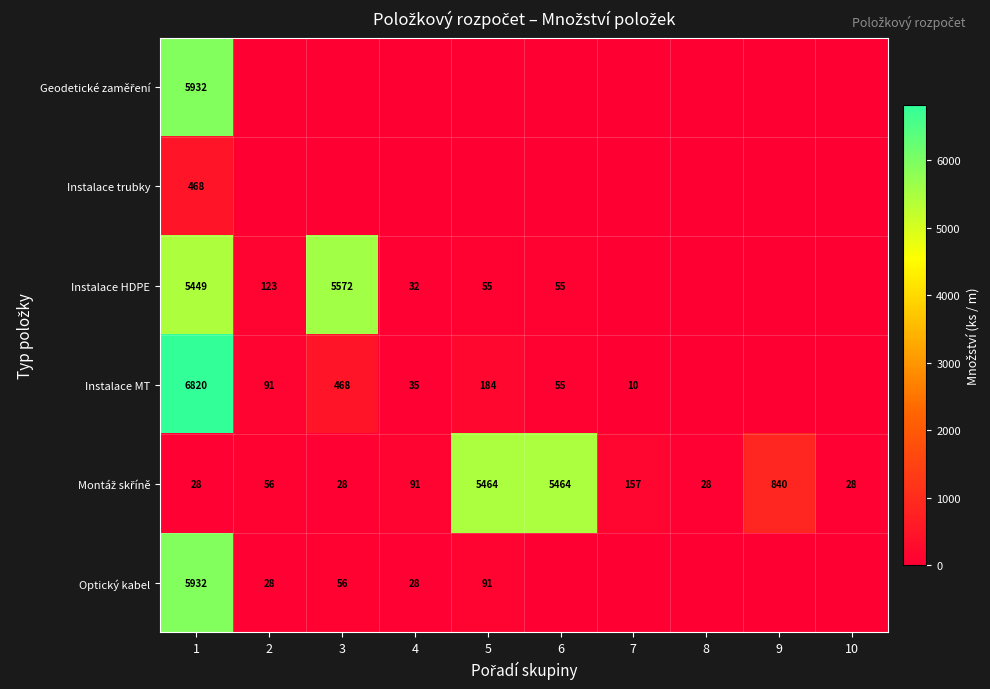

What is the difference between the highest and lowest values at 1?

6792